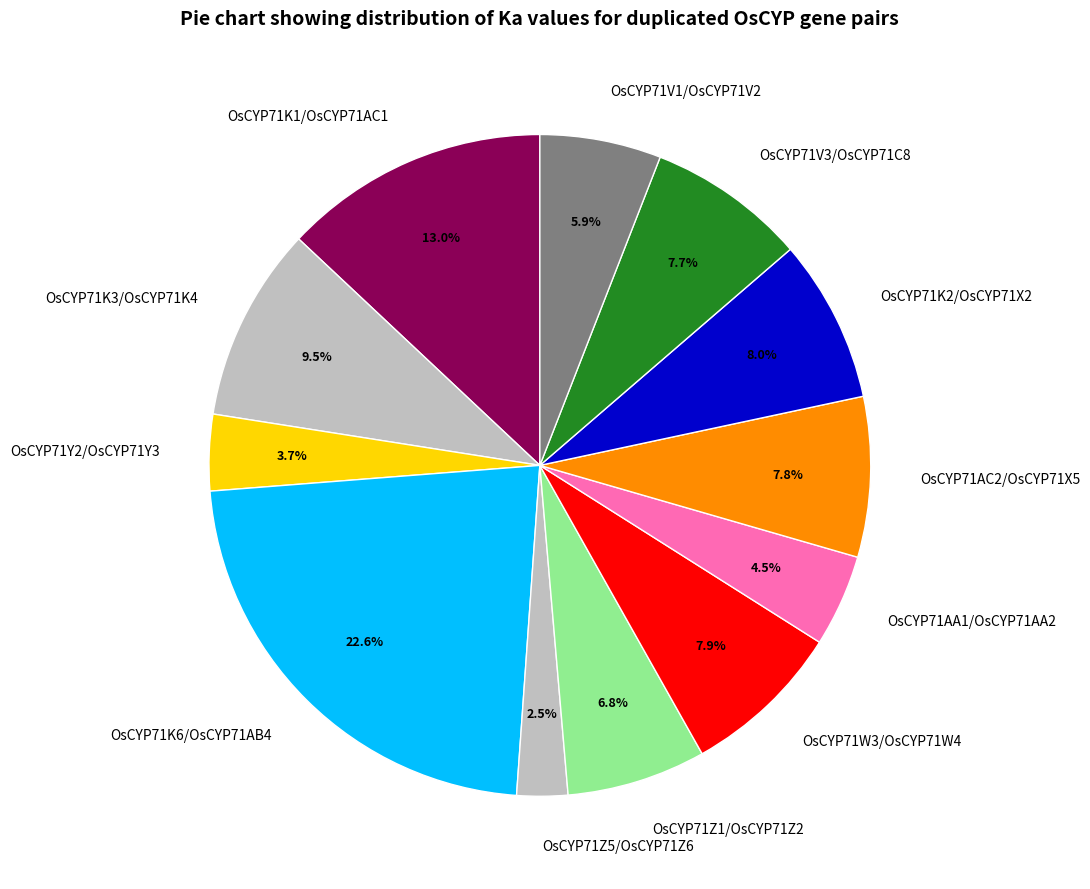

What percentage is the OsCYP71V1/OsCYP71V2 slice, to the nearest percent?

6%